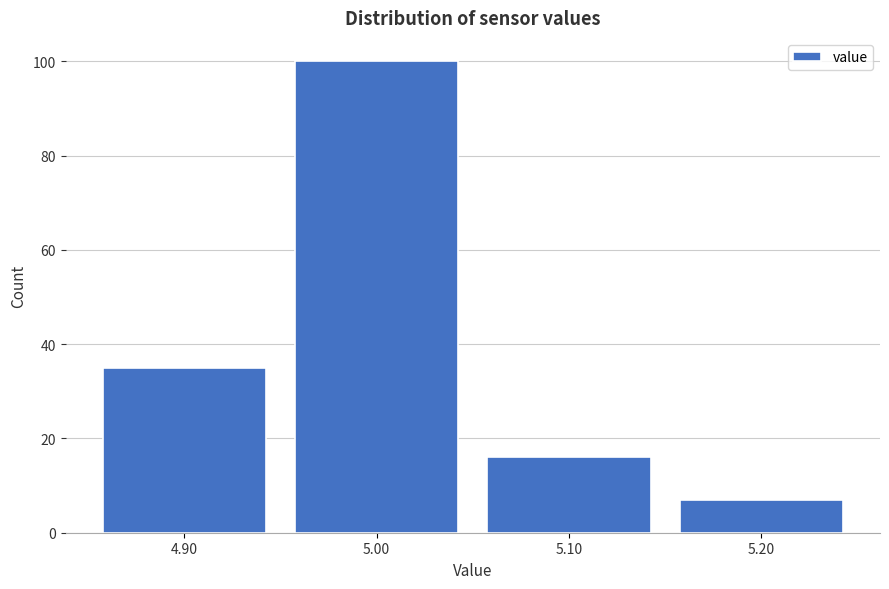

What is the height of the bar covering 4.85 to 4.95 on the x-axis? The values are not printed on the chart, so give them approximately, as read against the axis.

36